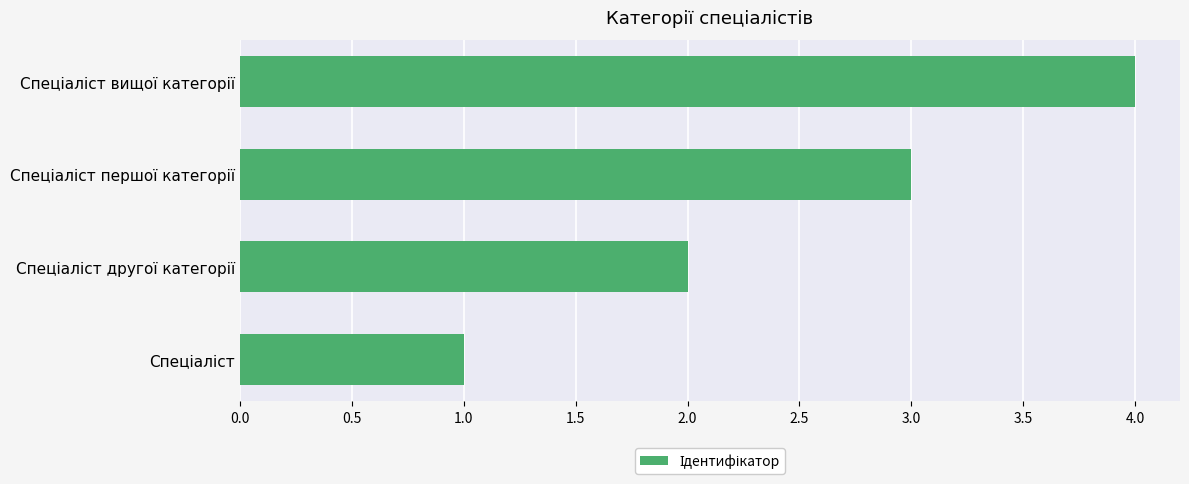

What is the difference between the maximum and minimum values?

3